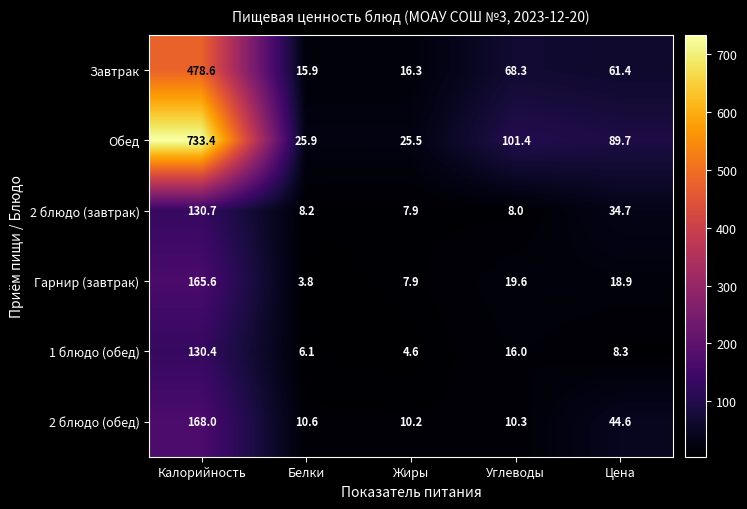

Reading left to right, transcribe all the data shown in this chart.

Завтрак: 478.6	15.9	16.3	68.3	61.4
Обед: 733.4	25.9	25.5	101.4	89.7
2 блюдо (завтрак): 130.7	8.2	7.9	8.0	34.7
Гарнир (завтрак): 165.6	3.8	7.9	19.6	18.9
1 блюдо (обед): 130.4	6.1	4.6	16.0	8.3
2 блюдо (обед): 168.0	10.6	10.2	10.3	44.6